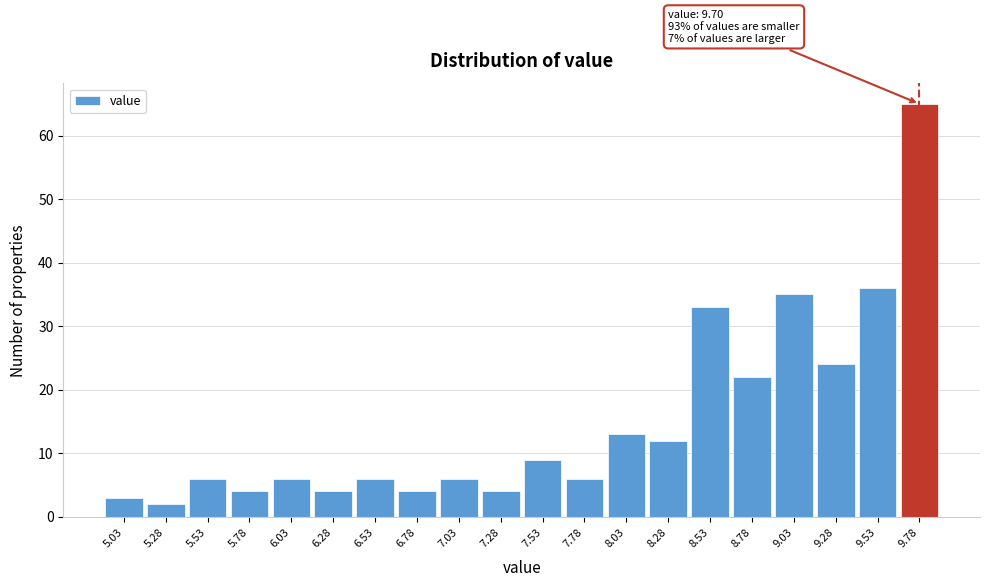

Over which range of the x-axis is the bar tallest?

9.65 to 9.90